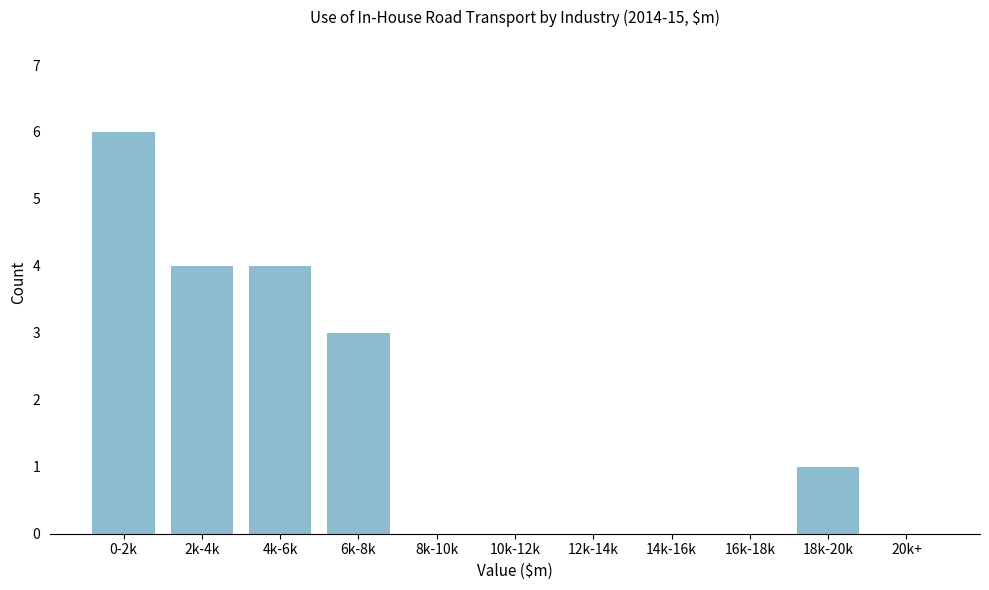

Reading left to right, list all the values displayed in this chart.

0-2k=6	2k-4k=4	4k-6k=4	6k-8k=3	8k-10k=0	10k-12k=0	12k-14k=0	14k-16k=0	16k-18k=0	18k-20k=1	20k+=0